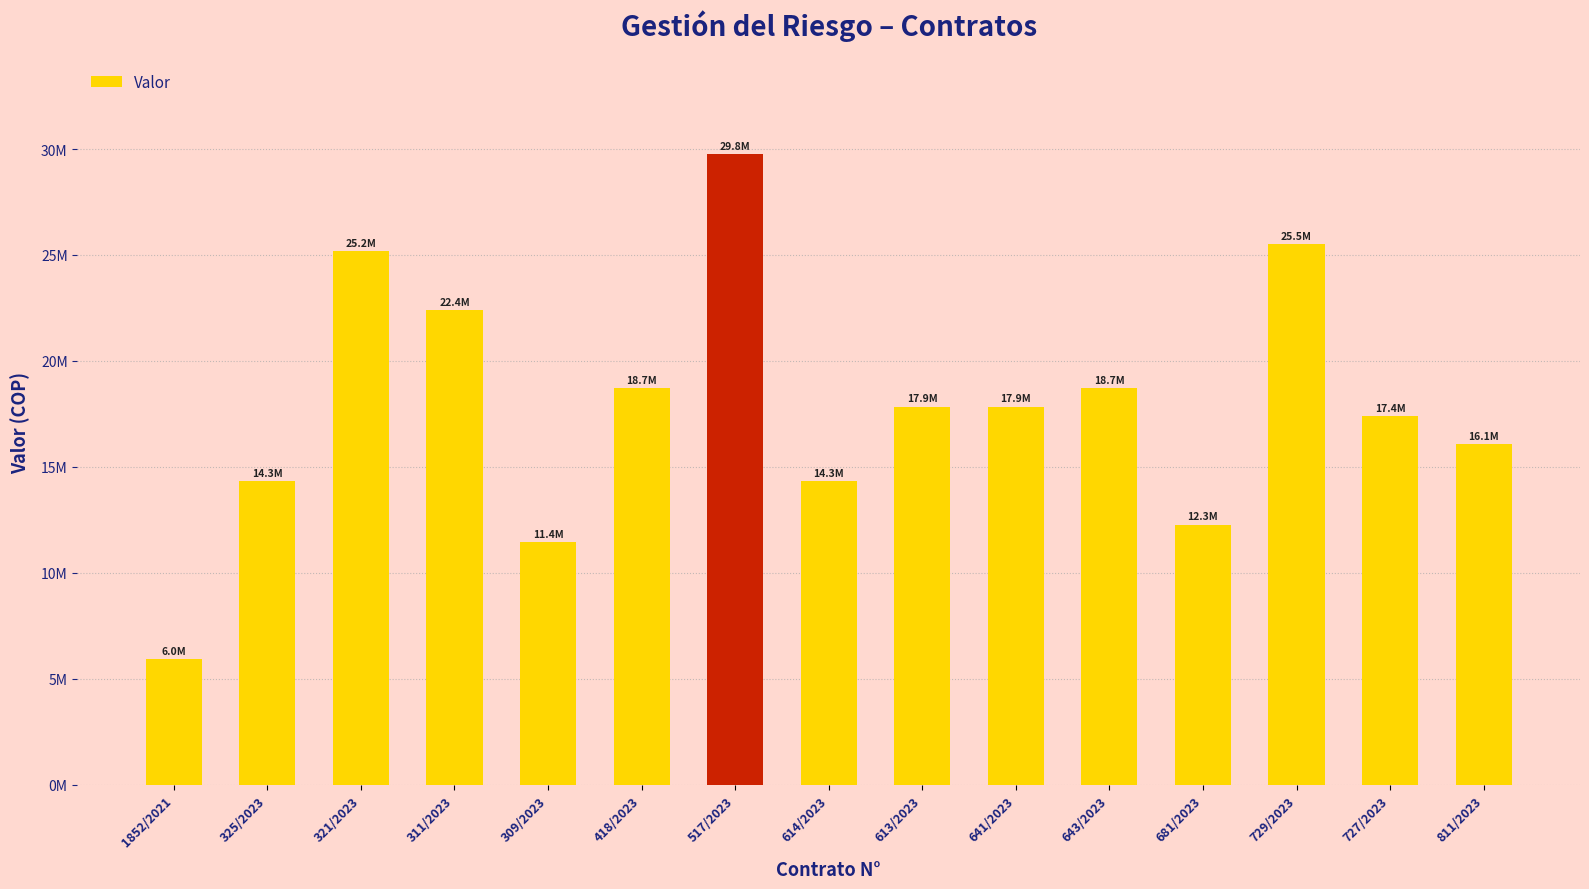

Approximately how many times larger is the value at 418/2023 compared to 643/2023?

1.0